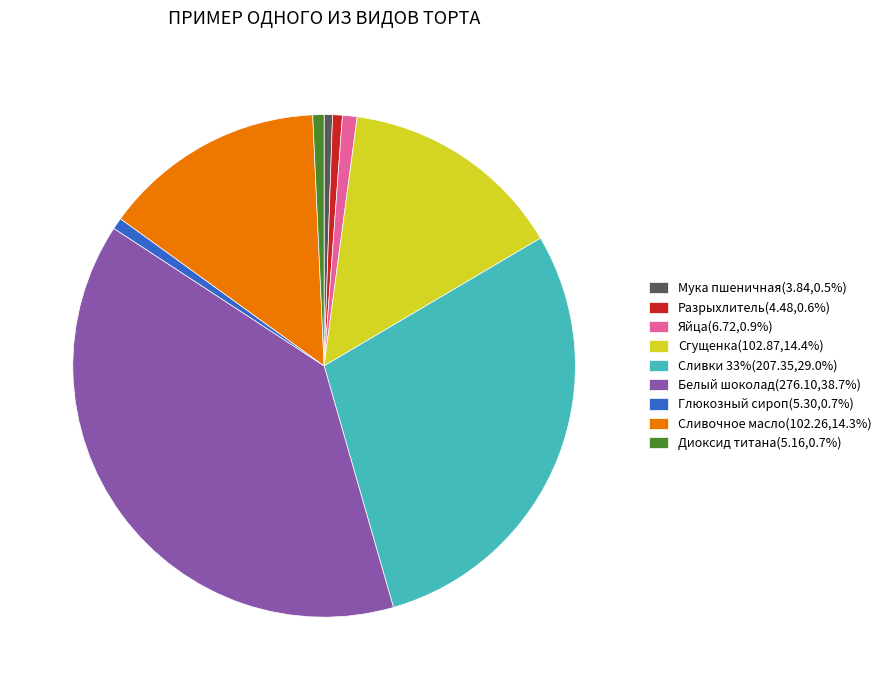

What is the ratio of the value at Белый шоколад(276.10,38.7%) to the value at Мука пшеничная(3.84,0.5%)?

71.9